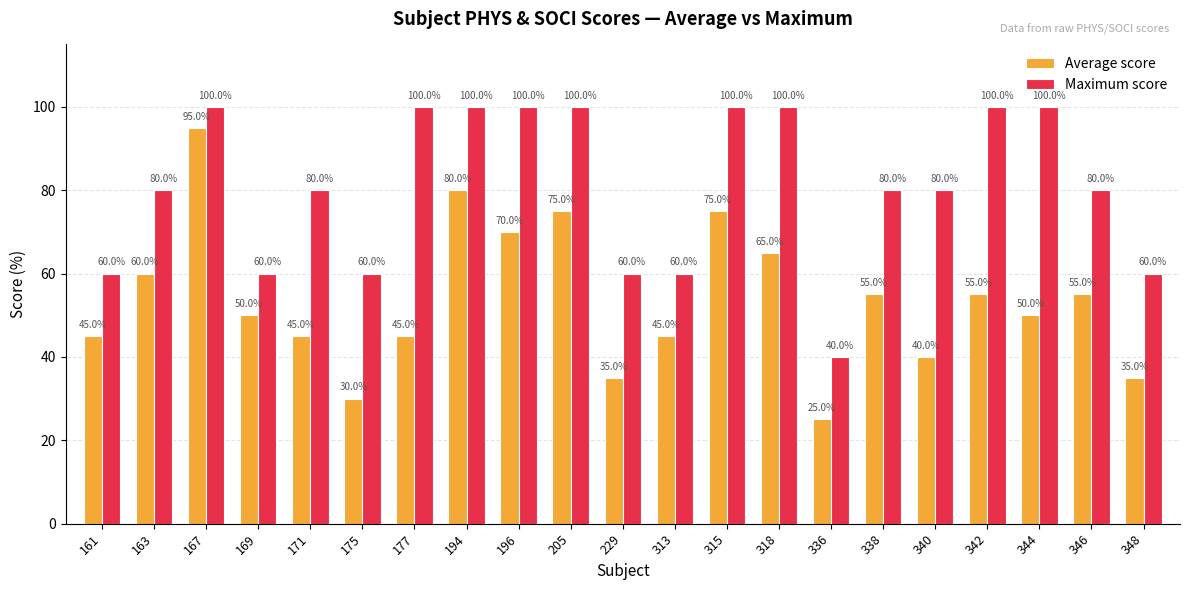

What are all the series names shown in the legend?

Average score, Maximum score